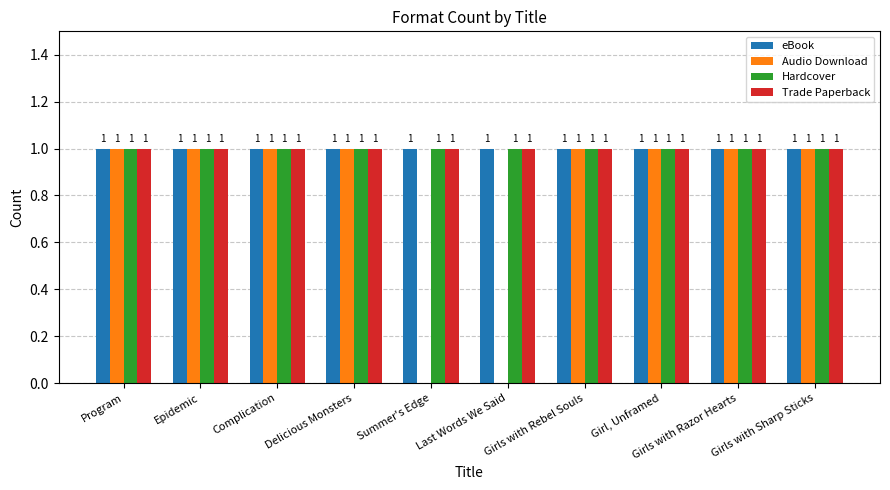

Which series changed the most between Last Words We Said and Girls with Razor Hearts?

Audio Download